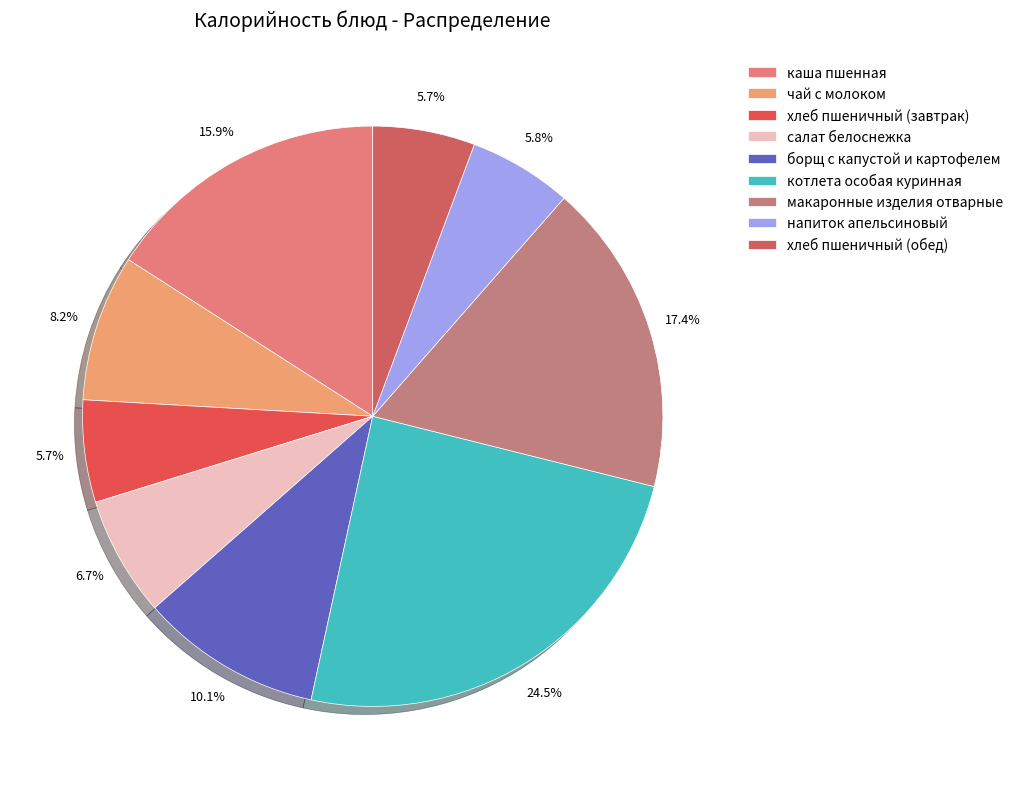

The чай с молоком slice represents 8% of the pie. True or false?

True